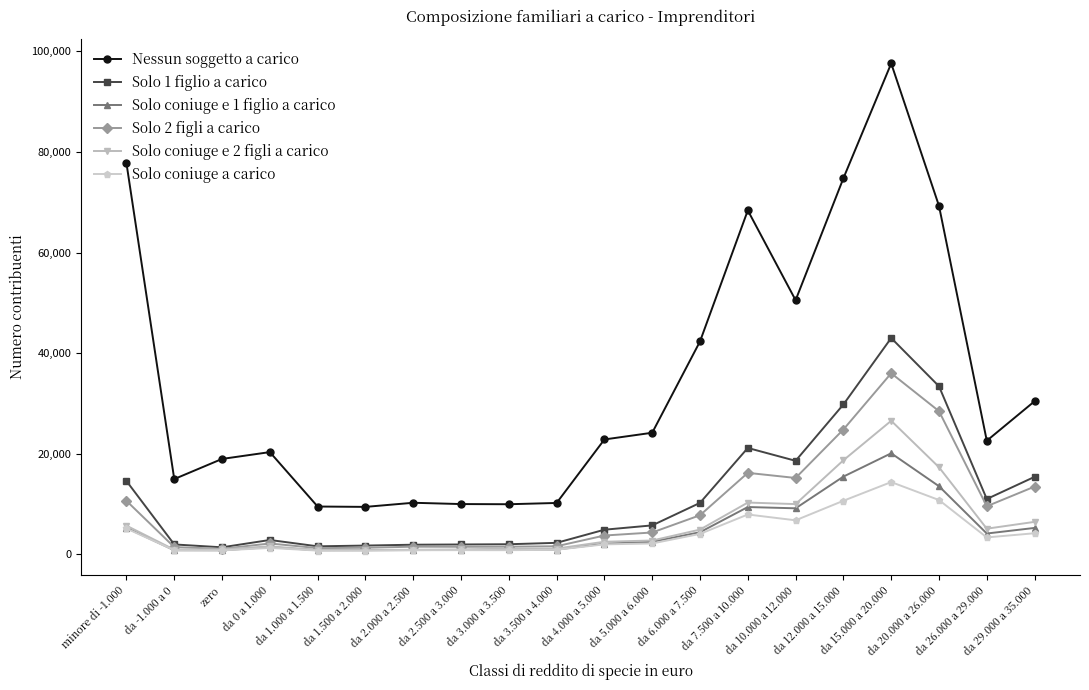

What position from the left is da 26.000 a 29.000?

19